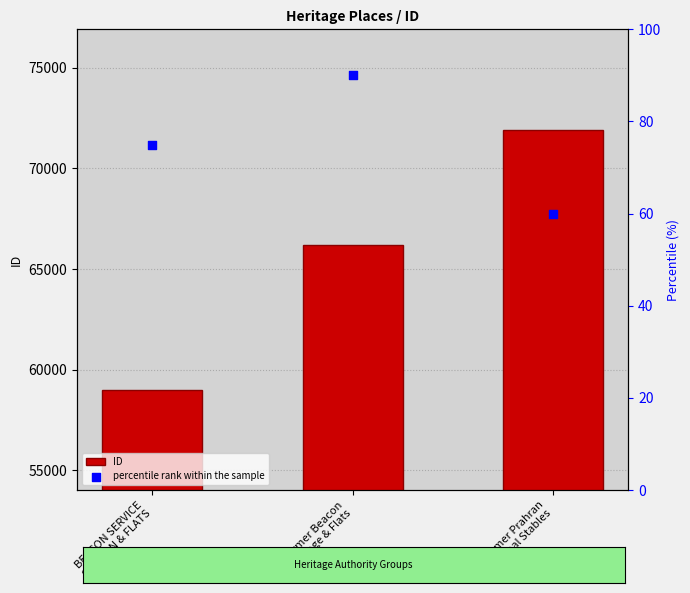

Which series has the largest total across all categories?

ID